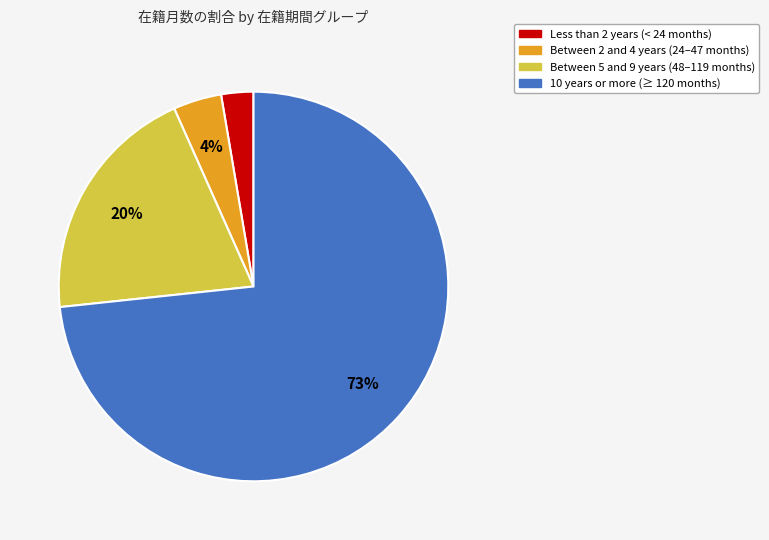

To the nearest percent, what is the average slice percentage?

25%